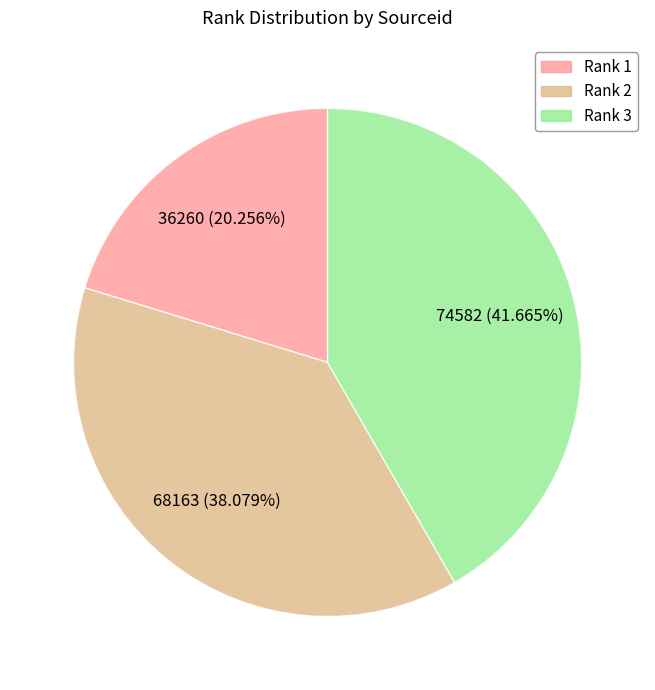

Does any single category account for the majority?

No